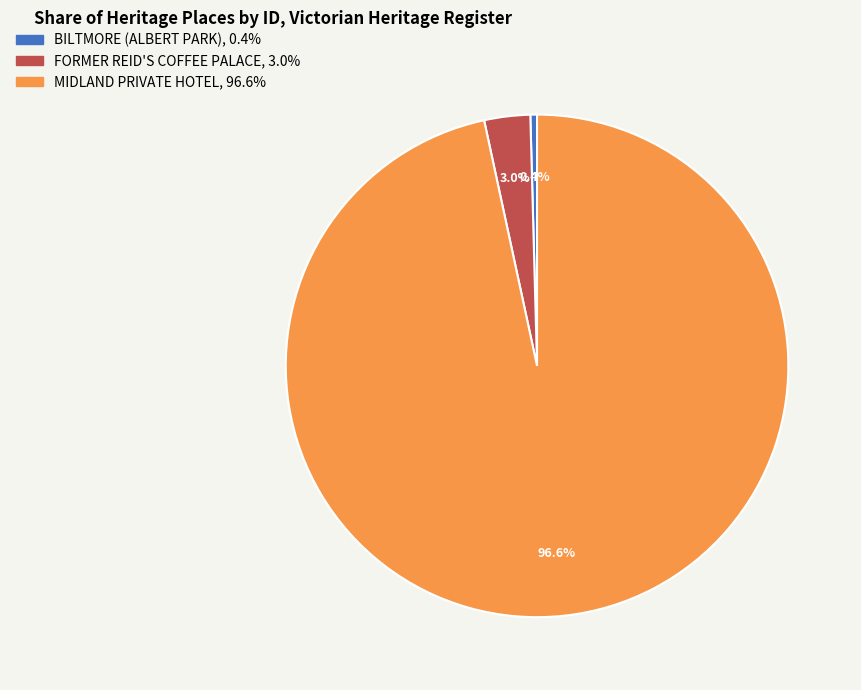

To the nearest percent, what portion does MIDLAND PRIVATE HOTEL represent?

97%